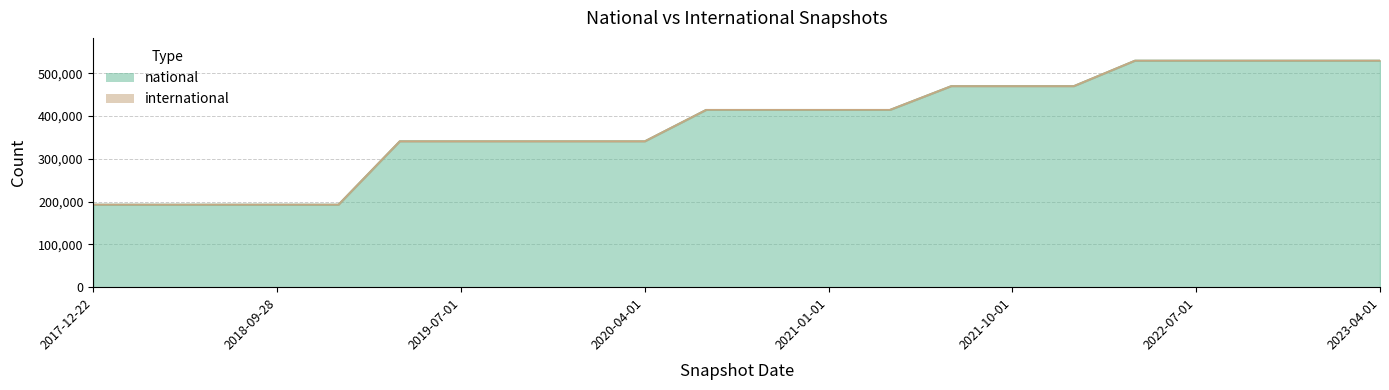

What is the average value?

381357